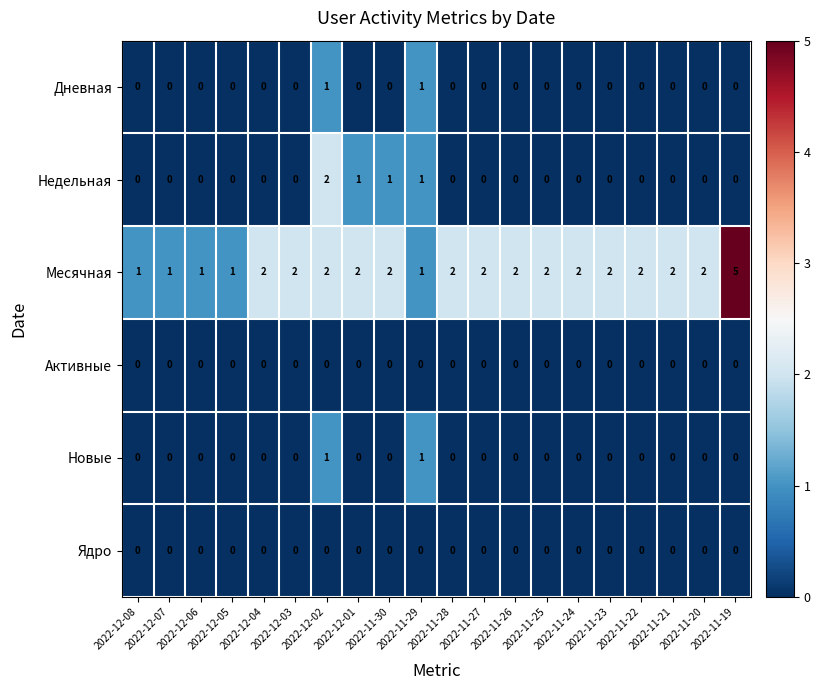

Which series has the largest total across all categories?

Месячная